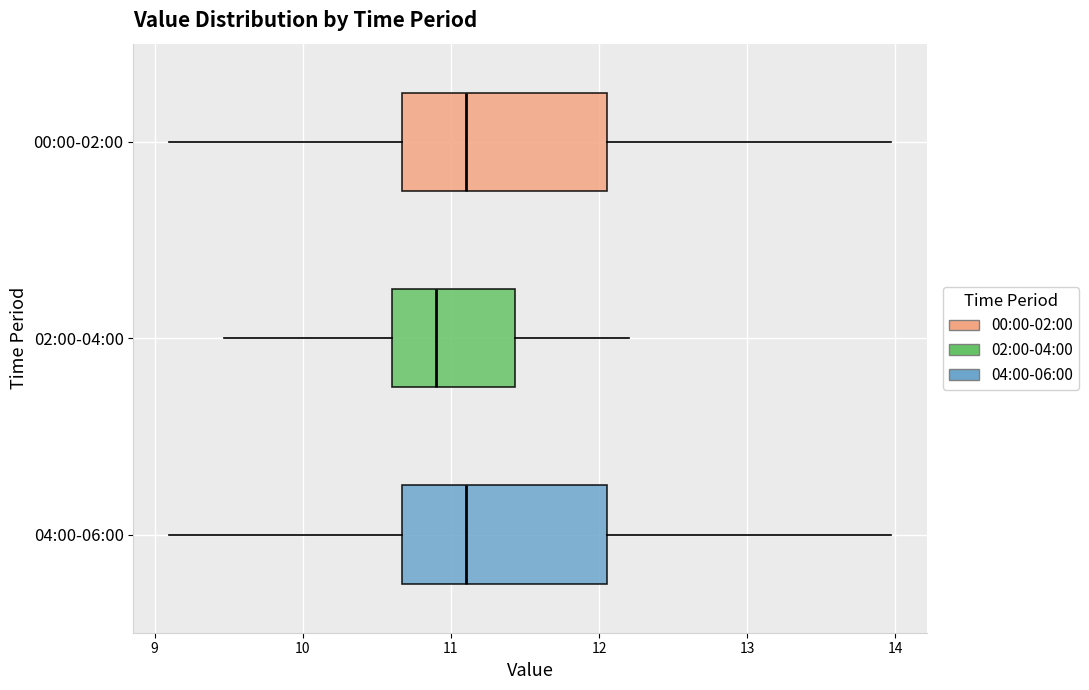

Reading bottom to top, transcribe this box plot: for each box, give where its median line is, the range the box spans, and where its two whiskers end, as read against the x-axis. The values are not printed on the chart, so give them approximately, as read against the axis.

04:00-06:00: median 11.1, box 10.7 to 12.1, whiskers 9.1 to 14.0
02:00-04:00: median 10.9, box 10.6 to 11.4, whiskers 9.5 to 12.2
00:00-02:00: median 11.1, box 10.7 to 12.1, whiskers 9.1 to 14.0